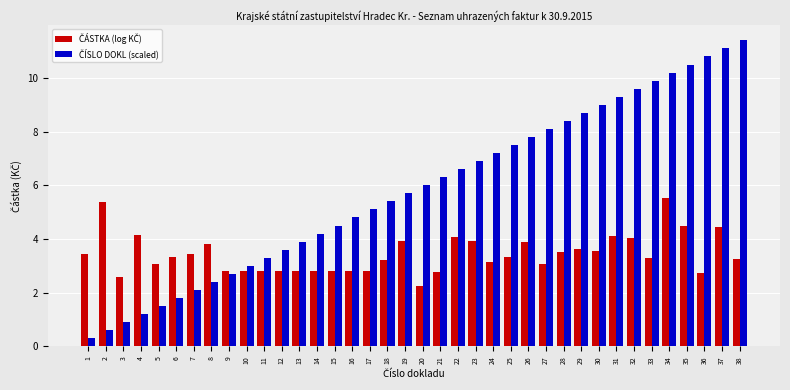

What is the total value across all series at 7?

5.5